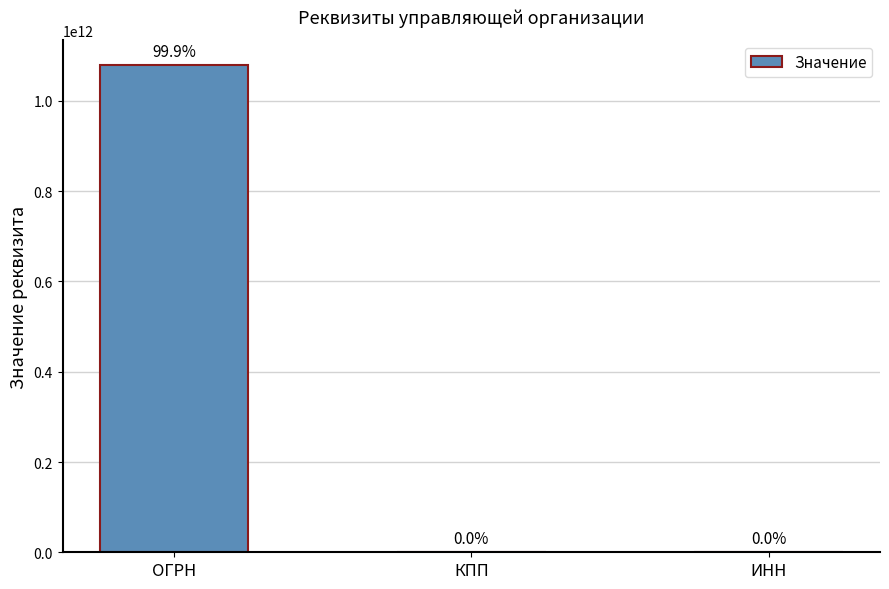

Are the bars horizontal?

No